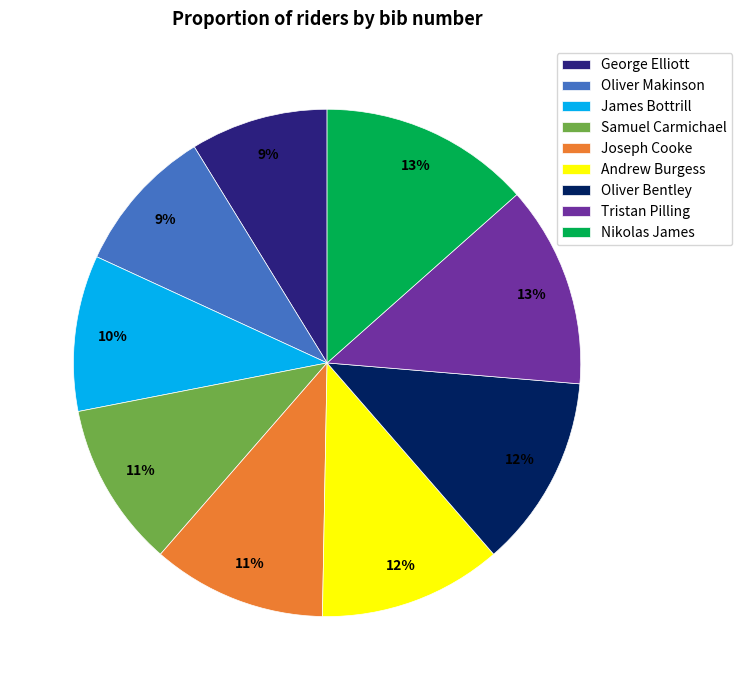

How many slices are in this pie chart?

9